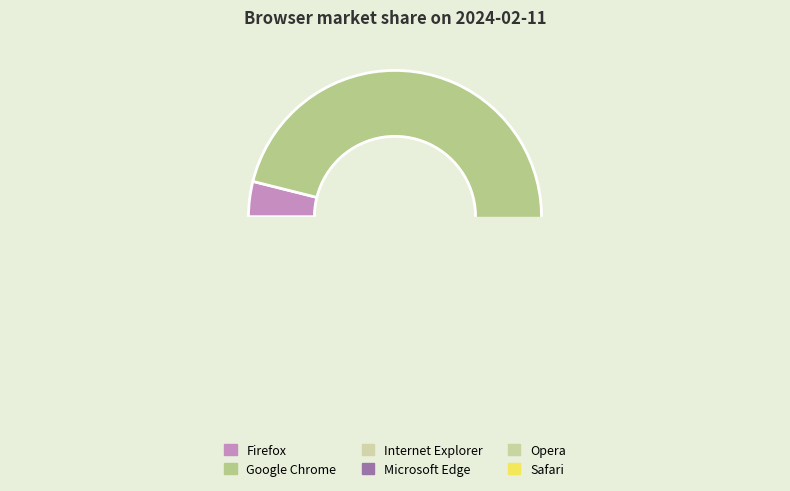

Combined, do Google Chrome and Internet Explorer account for over 50%?

Yes